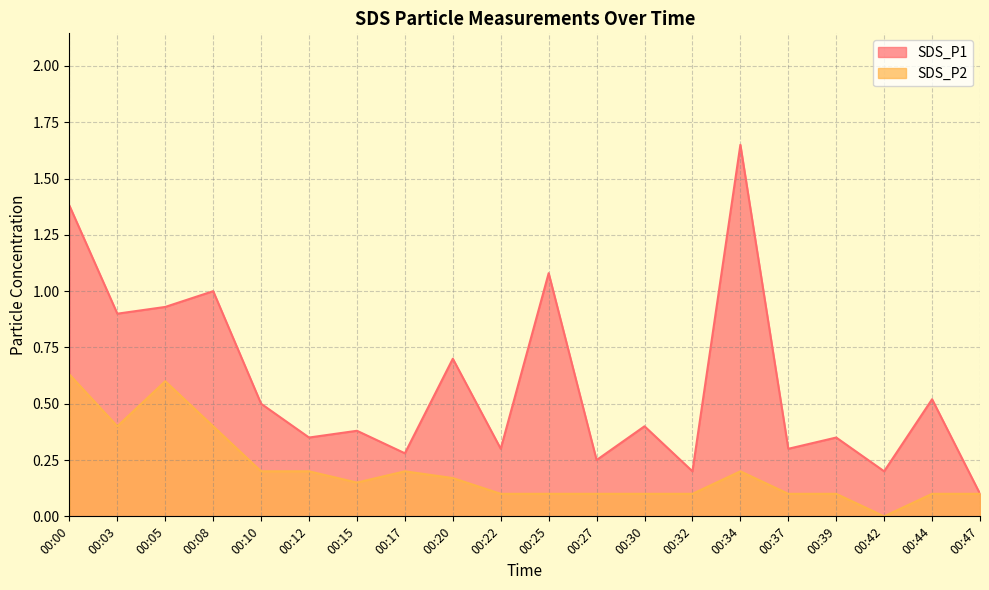

The value of SDS_P1 at 00:30 is 0.1. True or false?

False